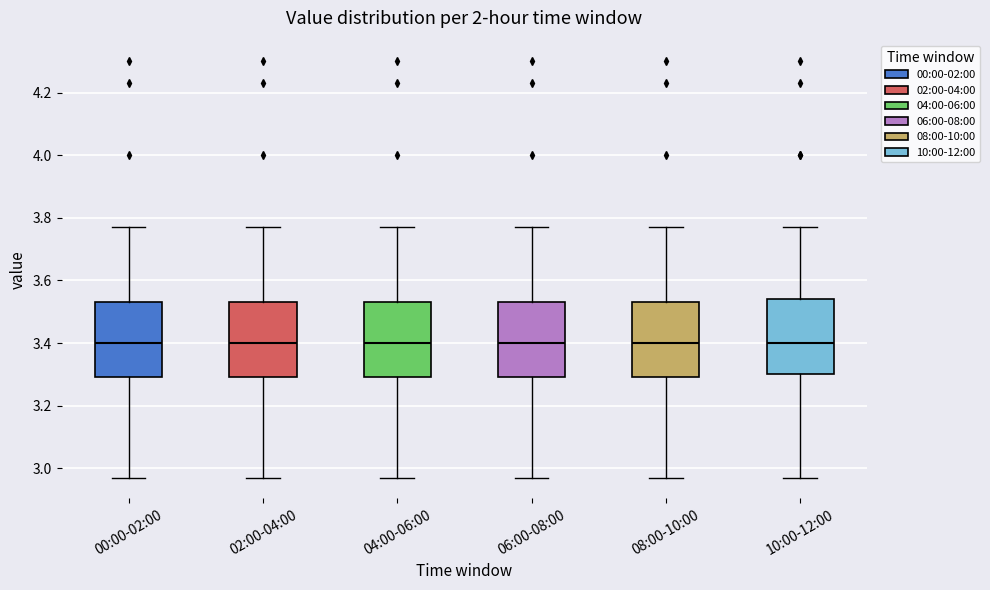

Reading left to right, read every box against the y-axis: the position of its median line, the range the box covers, and the ends of its whiskers. The values are not printed on the chart, so give them approximately, as read against the axis.

00:00-02:00: median 3.40, box 3.30 to 3.54, whiskers 2.98 to 3.78
02:00-04:00: median 3.40, box 3.30 to 3.54, whiskers 2.98 to 3.78
04:00-06:00: median 3.40, box 3.30 to 3.54, whiskers 2.98 to 3.78
06:00-08:00: median 3.40, box 3.30 to 3.54, whiskers 2.98 to 3.78
08:00-10:00: median 3.40, box 3.30 to 3.54, whiskers 2.98 to 3.78
10:00-12:00: median 3.40, box 3.30 to 3.54, whiskers 2.98 to 3.78